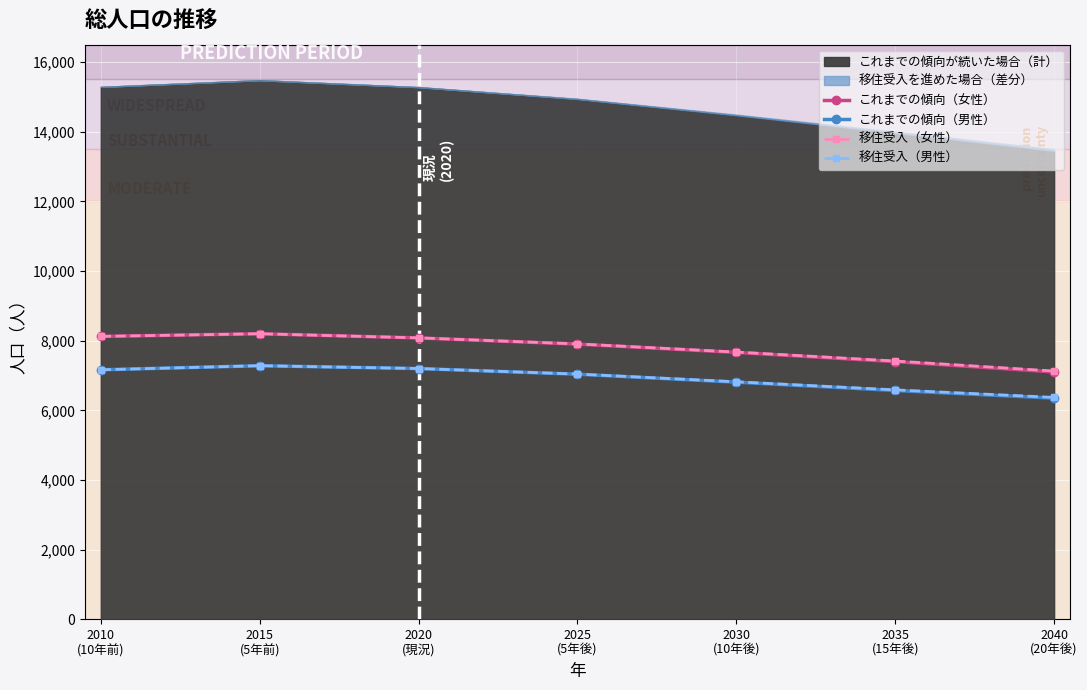

Which category has the lowest value in the これまでの傾向（男性） series?

2040
(20年後)